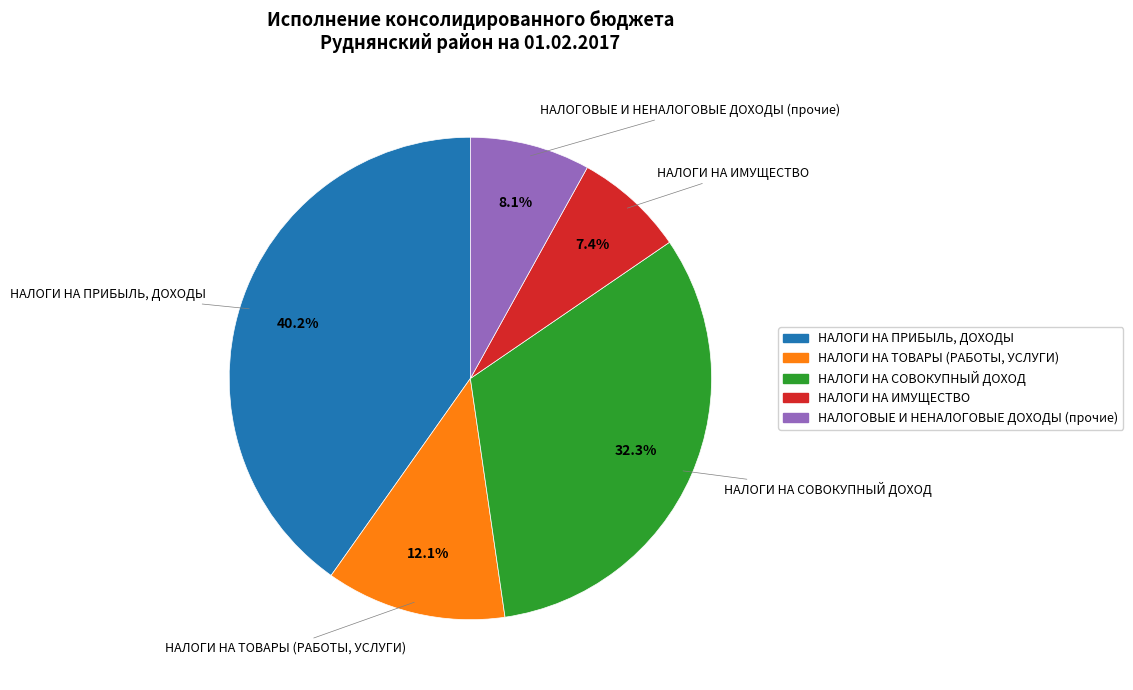

Does НАЛОГИ НА ПРИБЫЛЬ, ДОХОДЫ account for over 50% of the chart?

No